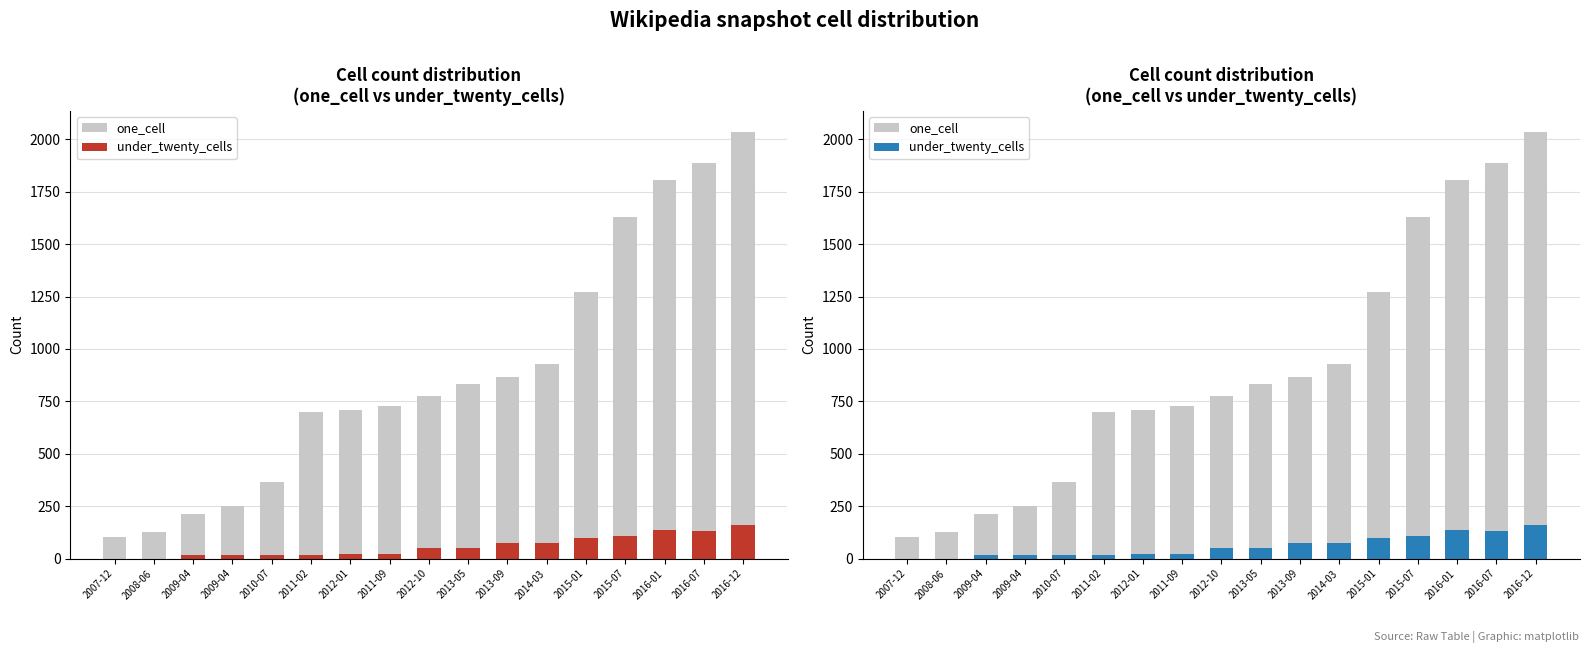

The value of under_twenty_cells at 2009-04 is 15. True or false?

True